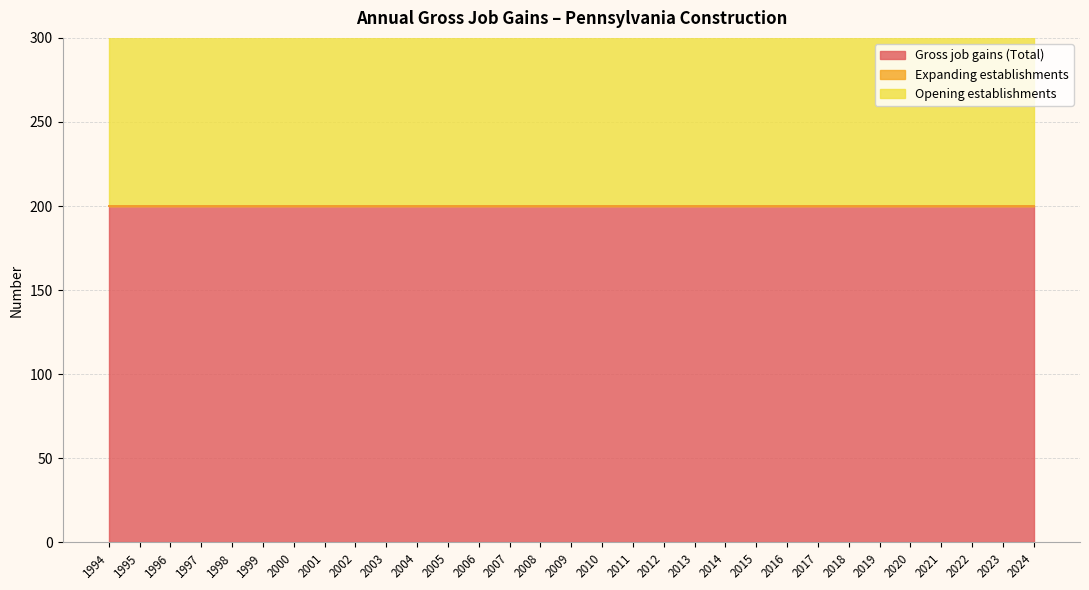

Between 2011 and 2006, which is larger?

2011